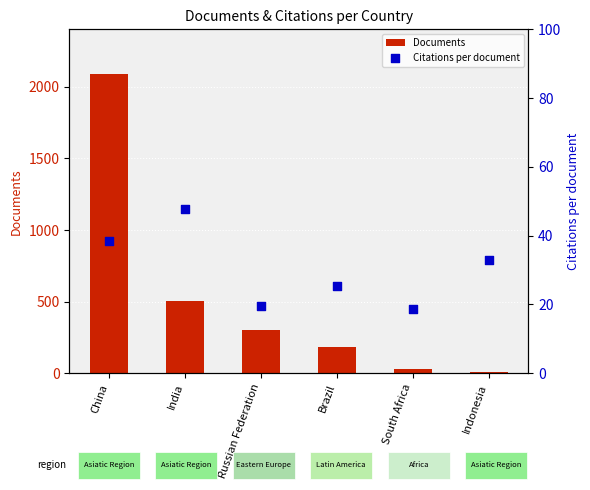

Which series reaches the maximum Y coordinate?

Documents